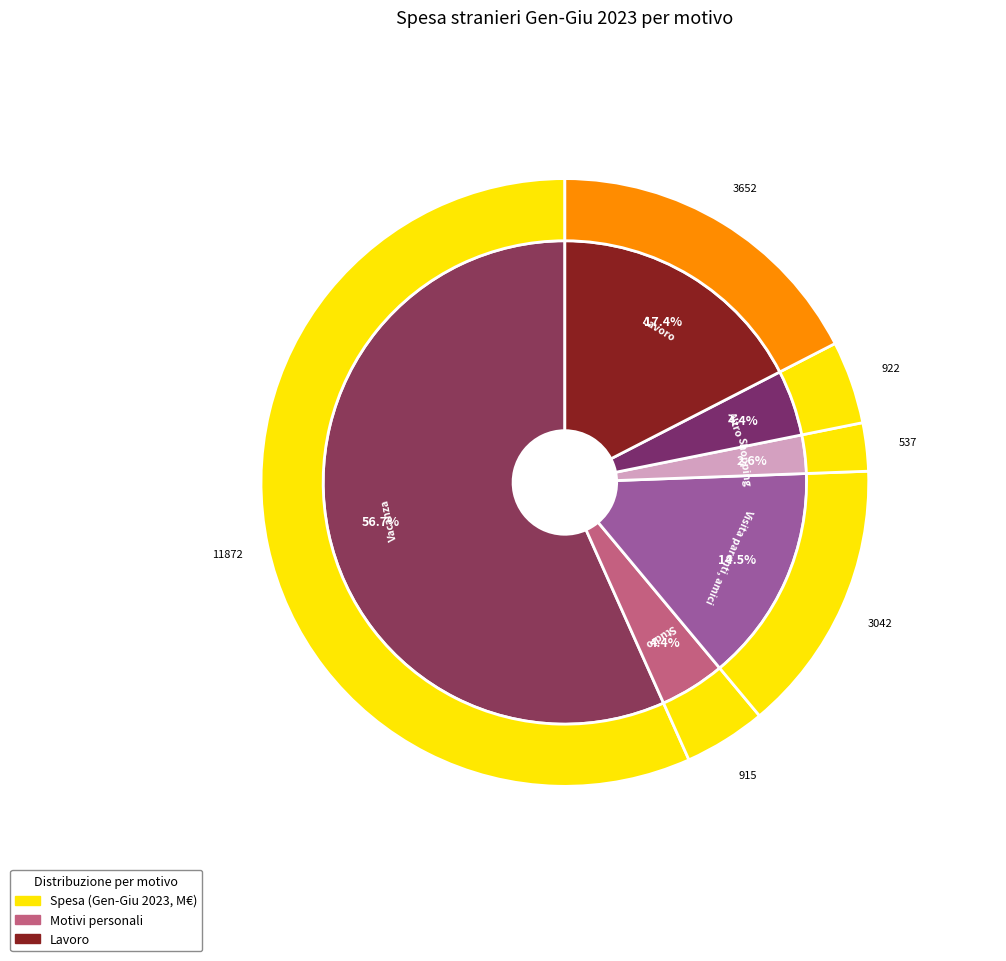

Does Vacanza account for over 50% of the chart?

Yes